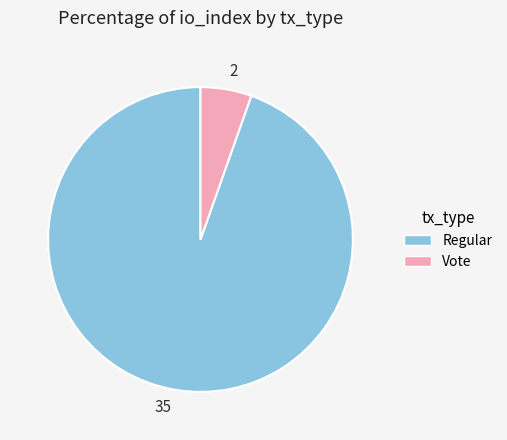

Is there a majority slice in this chart?

Yes